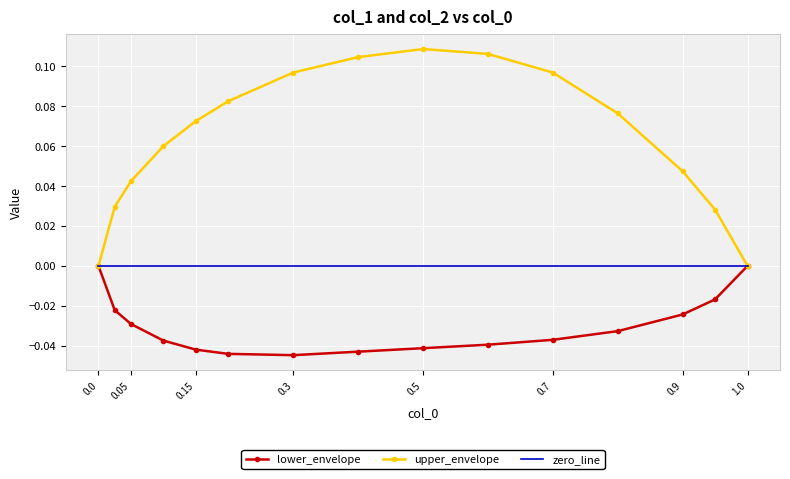

Which series has the largest total across all categories?

upper_envelope